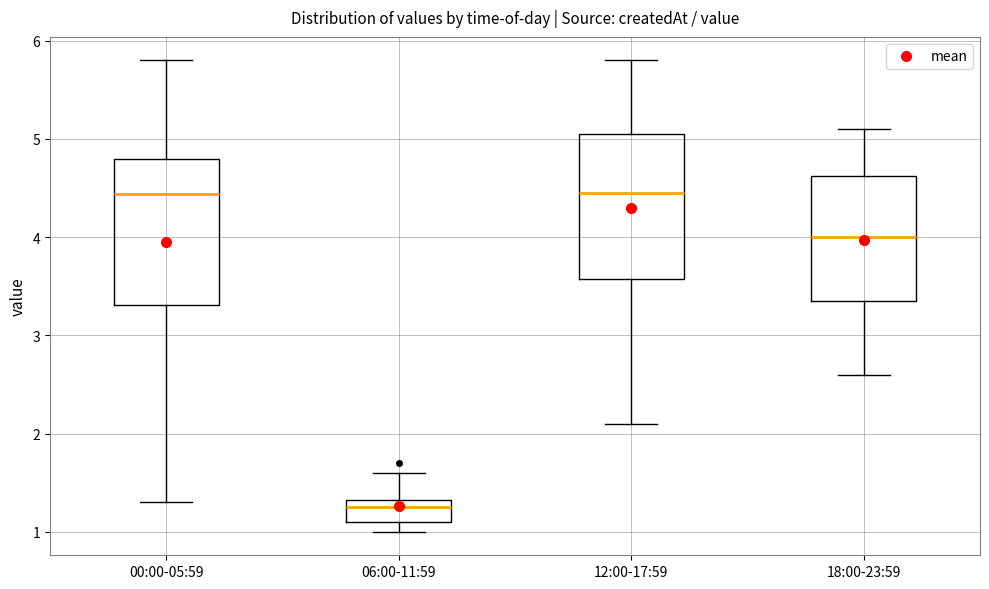

Reading left to right, read every box against the y-axis: the position of its median line, the range the box covers, and the ends of its whiskers. The values are not printed on the chart, so give them approximately, as read against the axis.

00:00-05:59: median 4.4, box 3.3 to 4.8, whiskers 1.3 to 5.8
06:00-11:59: median 1.3 (just below the box's upper edge), box 1.1 to 1.3, whiskers 1.0 to 1.6
12:00-17:59: median 4.5, box 3.6 to 5.1, whiskers 2.1 to 5.8
18:00-23:59: median 4.0, box 3.4 to 4.6, whiskers 2.6 to 5.1